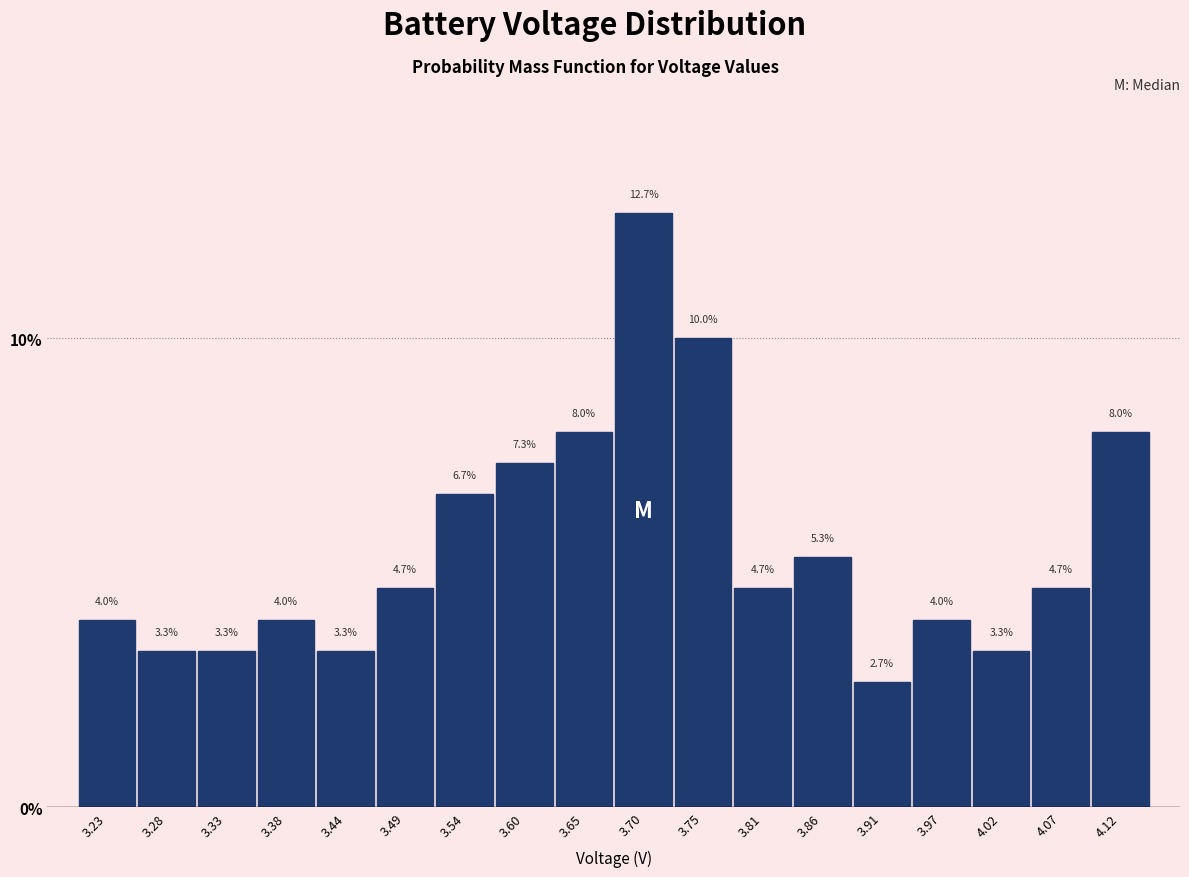

Reading left to right, list every bar in this chart as the range it spans on the x-axis followed by its height. The bar edges are not printed on the chart, so give them approximately, as read against the axis.

3.20 to 3.25: 4.0
3.25 to 3.31: 3.3
3.31 to 3.36: 3.3
3.36 to 3.41: 4.0
3.41 to 3.46: 3.3
3.46 to 3.52: 4.7
3.52 to 3.57: 6.7
3.57 to 3.62: 7.3
3.62 to 3.68: 8.0
3.68 to 3.73: 12.7
3.73 to 3.78: 10.0
3.78 to 3.83: 4.7
3.83 to 3.89: 5.3
3.89 to 3.94: 2.7
3.94 to 3.99: 4.0
3.99 to 4.04: 3.3
4.04 to 4.10: 4.7
4.10 to 4.15: 8.0